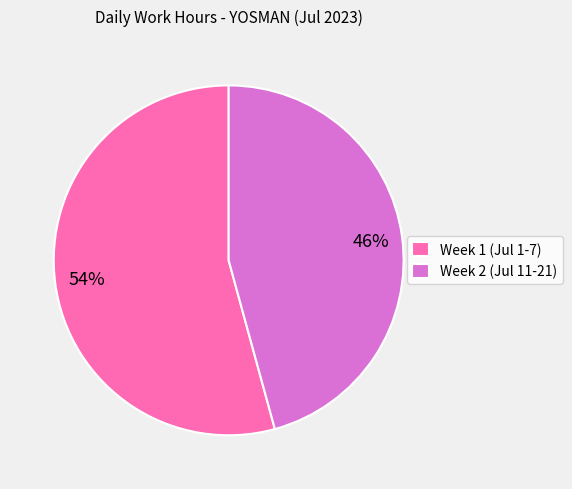

How many segments does this pie chart have?

2